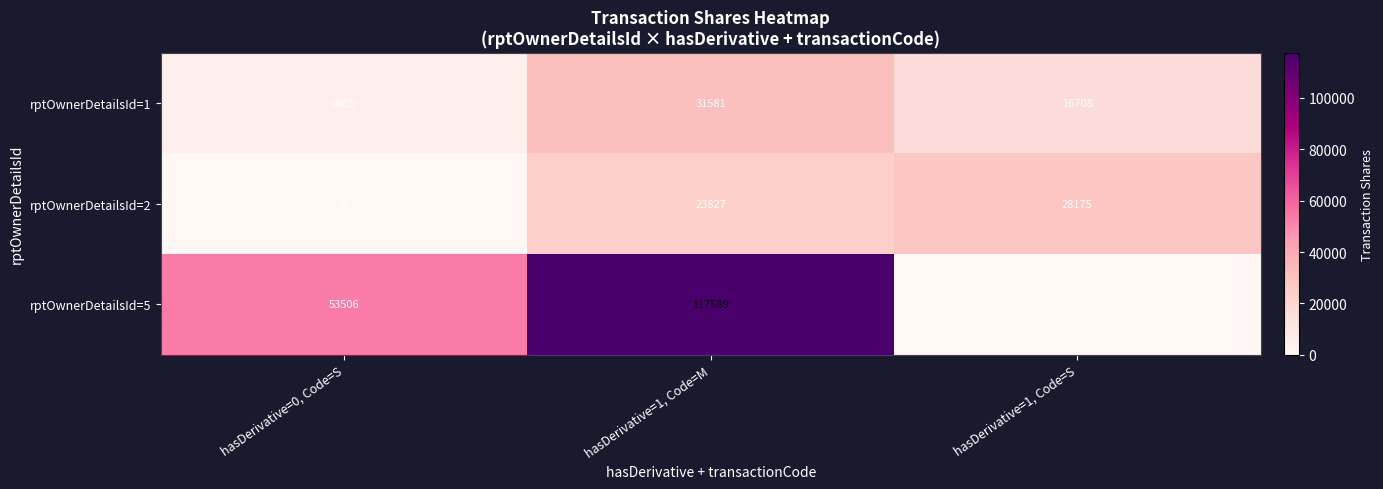

How many distinct data groups are displayed?

3